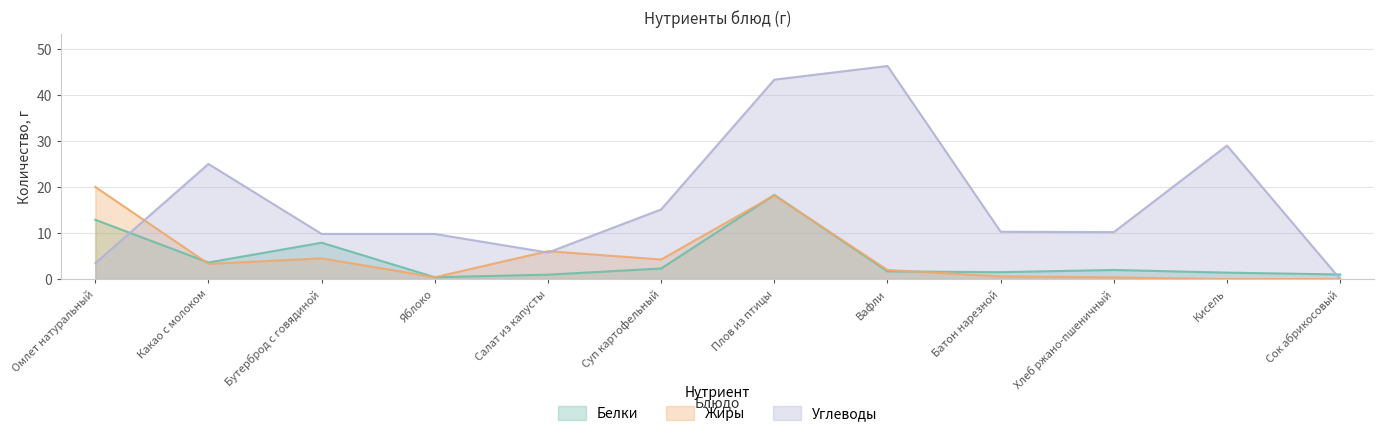

How many lines are shown in the chart?

3